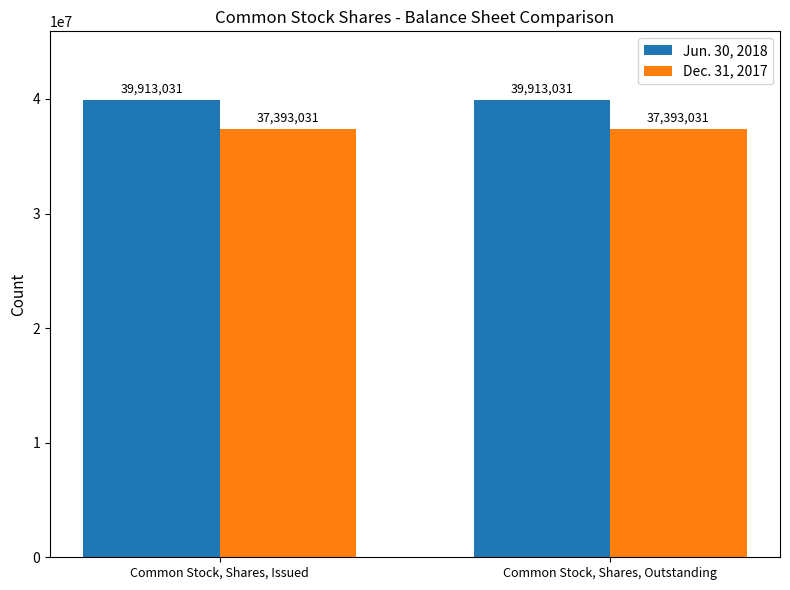

What is the total value across all series at Common Stock, Shares, Issued?

77306062